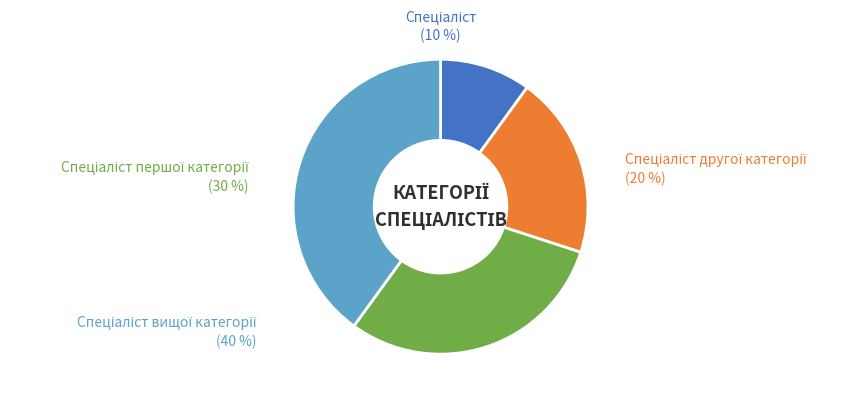

Which category has the biggest portion of the pie?

Спеціаліст вищої категорії